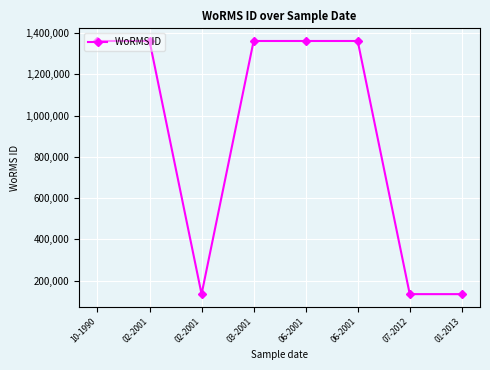

What is the change in value from 06-2001 to 07-2012?

-1226610